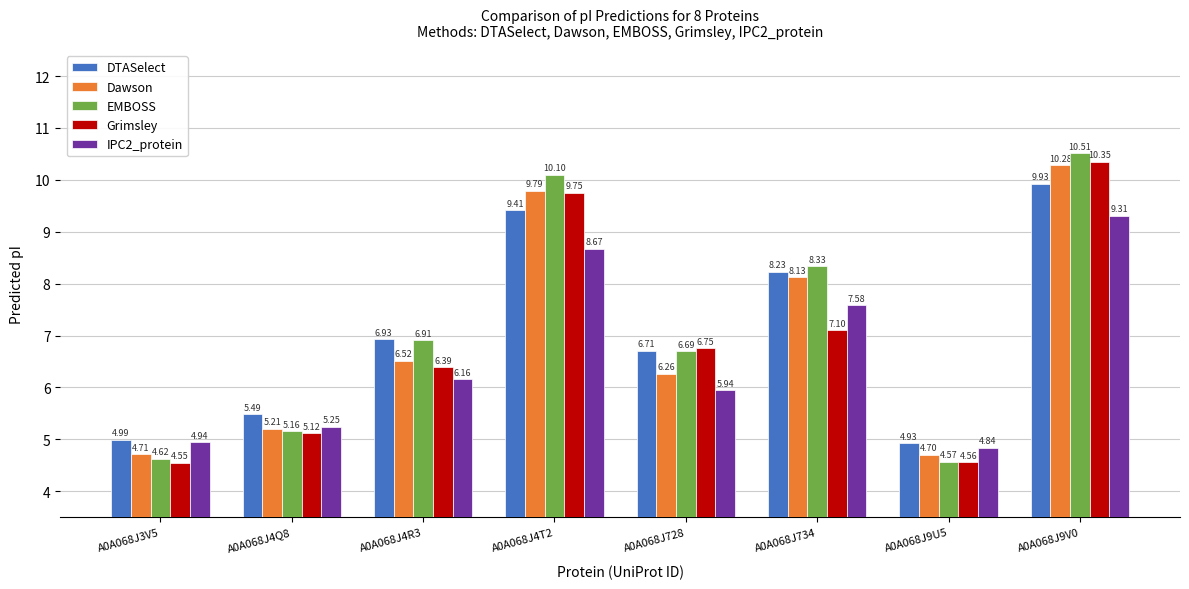

What is the label of the 7th bar from the left?

A0A068J9U5